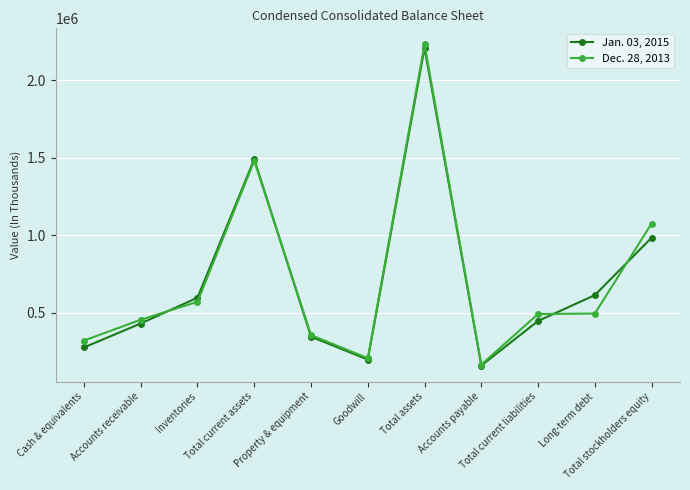

The Jan. 03, 2015 series shows 276261 at Cash & equivalents. True or false?

True